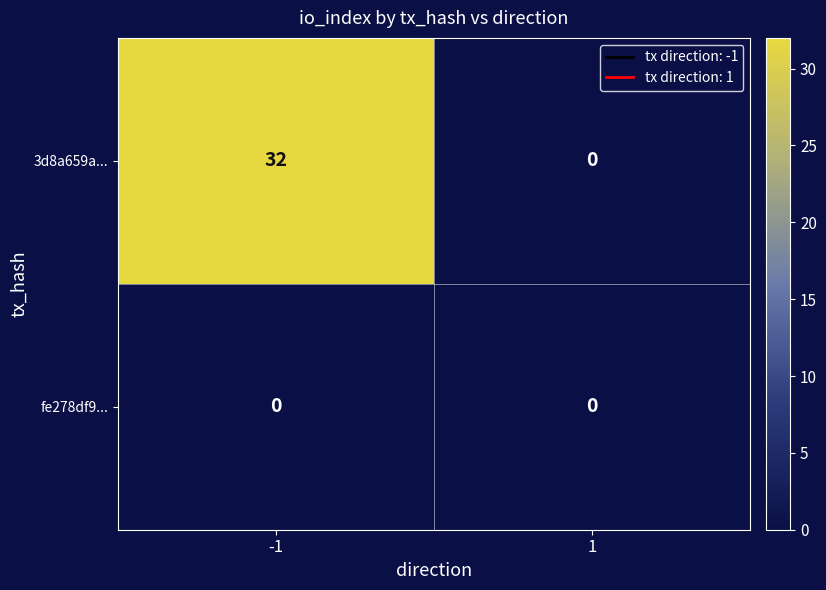

Which series has the widest spread of values?

3d8a659a...